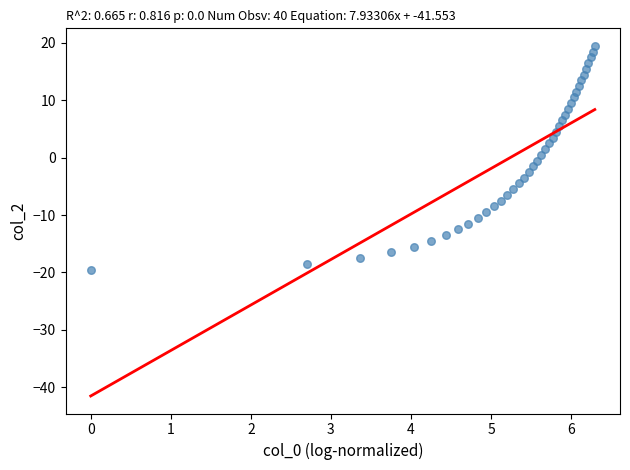

What is the range of X values (max minus min)?

6.3